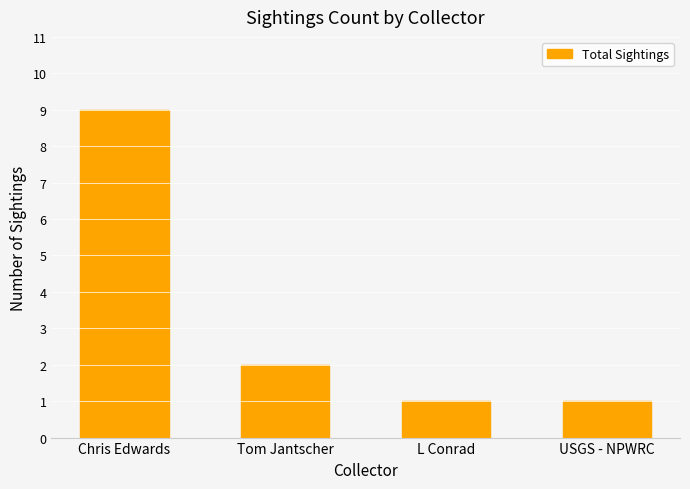

The value at Chris Edwards is 9. True or false?

True